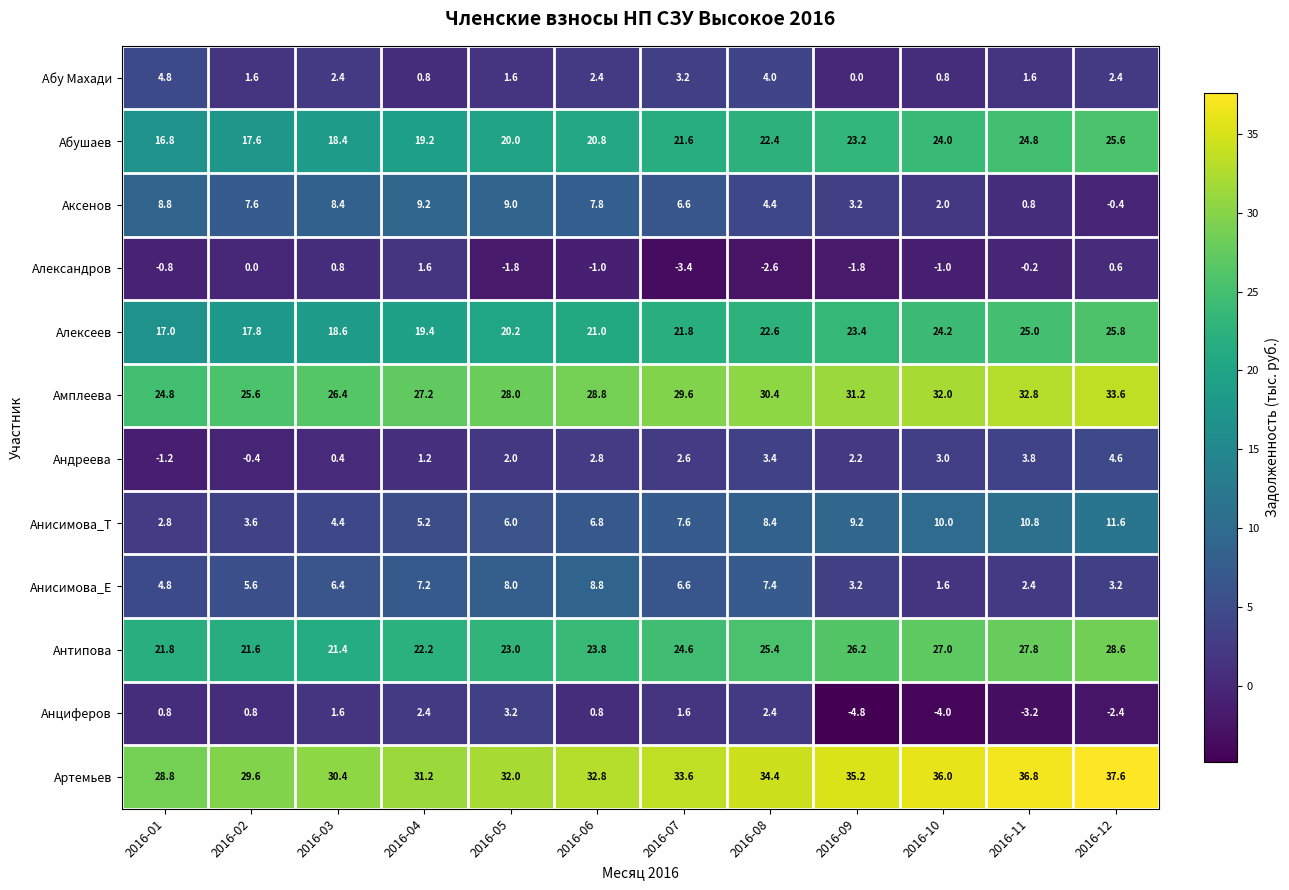

Where is Абушаев nearest to the value 21?

2016-06